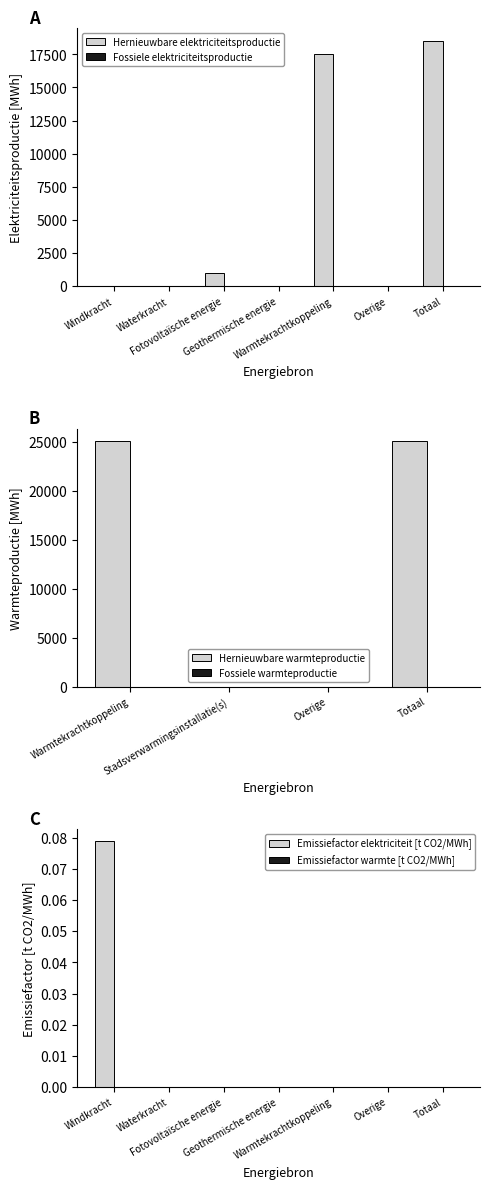

List the labels in order of value, smallest first.

Windkracht, Waterkracht, Geothermische energie, Overige, Fotovoltaïsche energie, Warmtekrachtkoppeling, Totaal